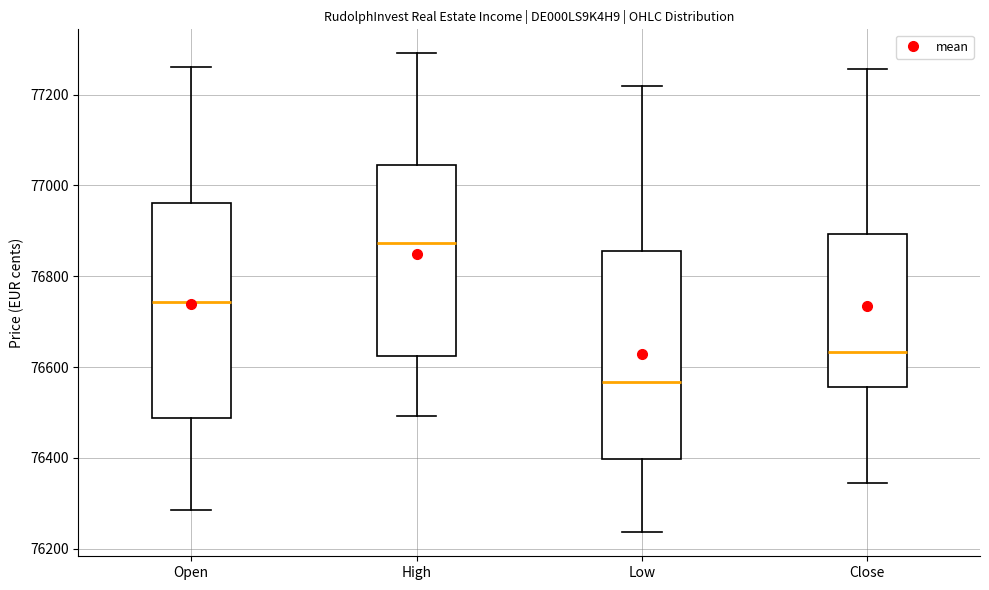

Reading left to right, read every box against the y-axis: the position of its median line, the range the box covers, and the ends of its whiskers. The values are not printed on the chart, so give them approximately, as read against the axis.

Open: median 76740, box 76480 to 76960, whiskers 76280 to 77260
High: median 76880, box 76620 to 77040, whiskers 76500 to 77300
Low: median 76560, box 76400 to 76860, whiskers 76240 to 77220
Close: median 76640, box 76560 to 76900, whiskers 76340 to 77260